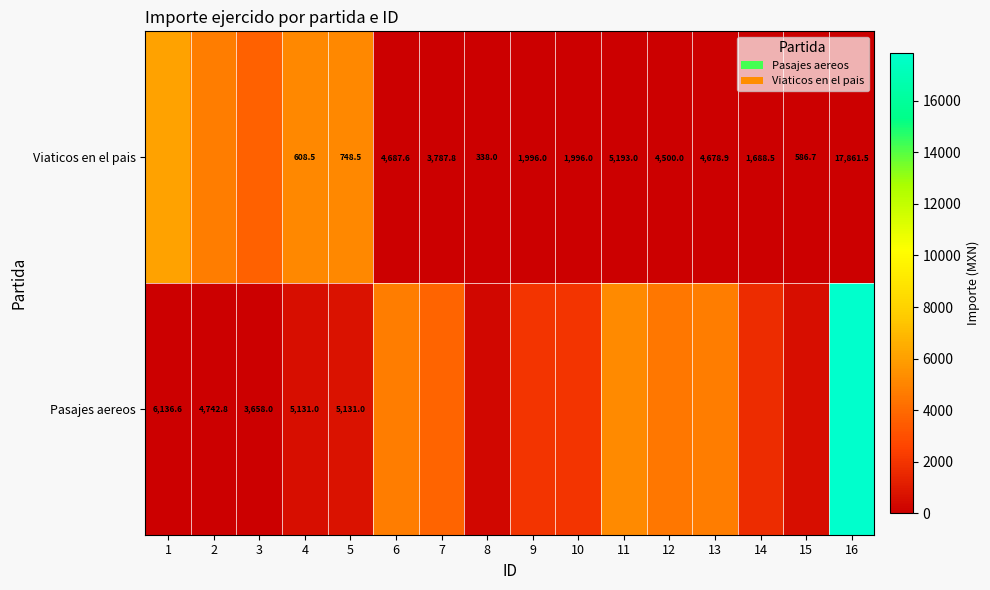

What is the highest value of the Viaticos en el pais series?

6136.6